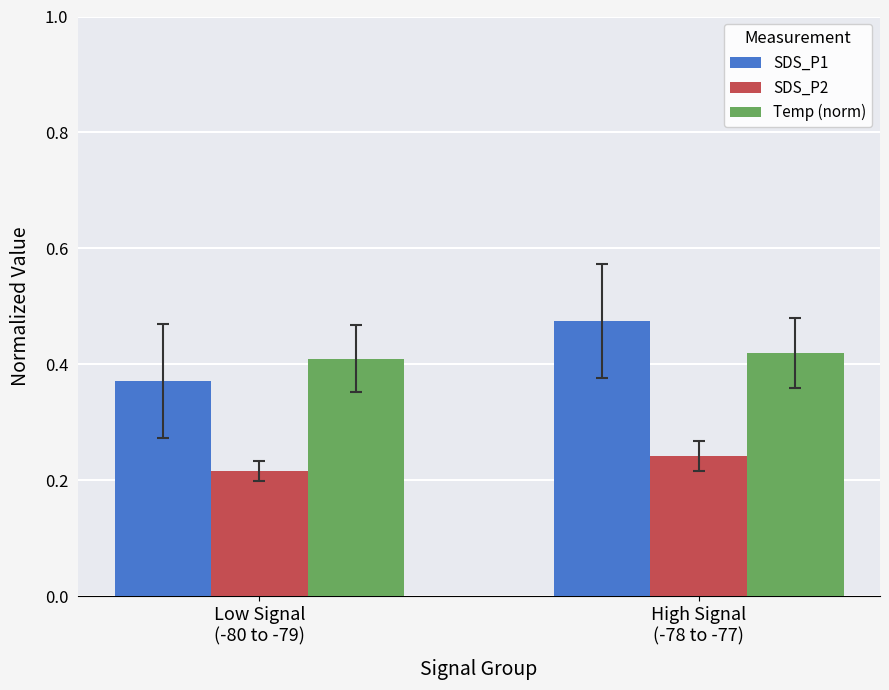

Which series has the largest range (max minus min)?

SDS_P1